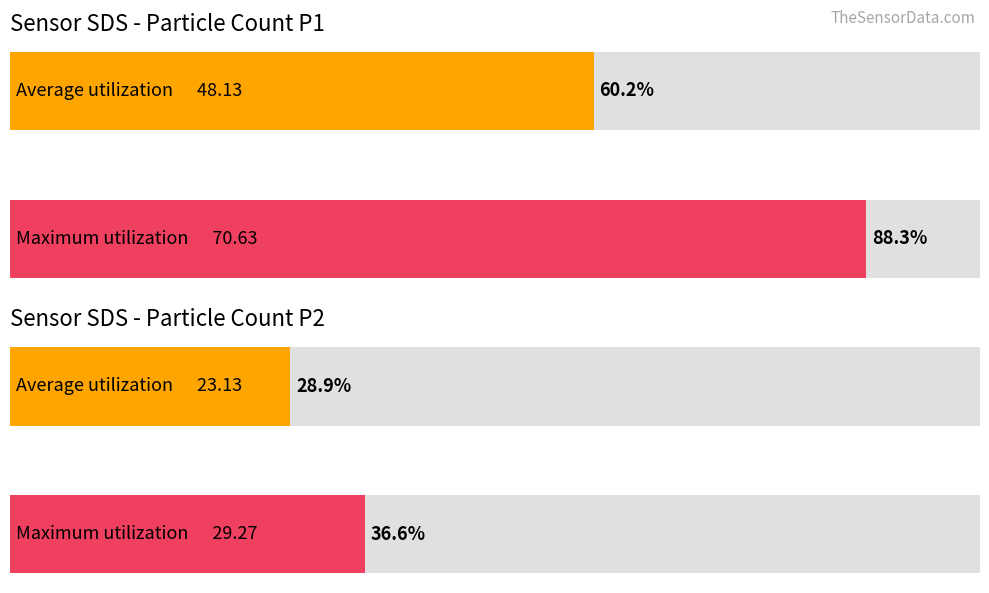

How many bars are there in each group?

2